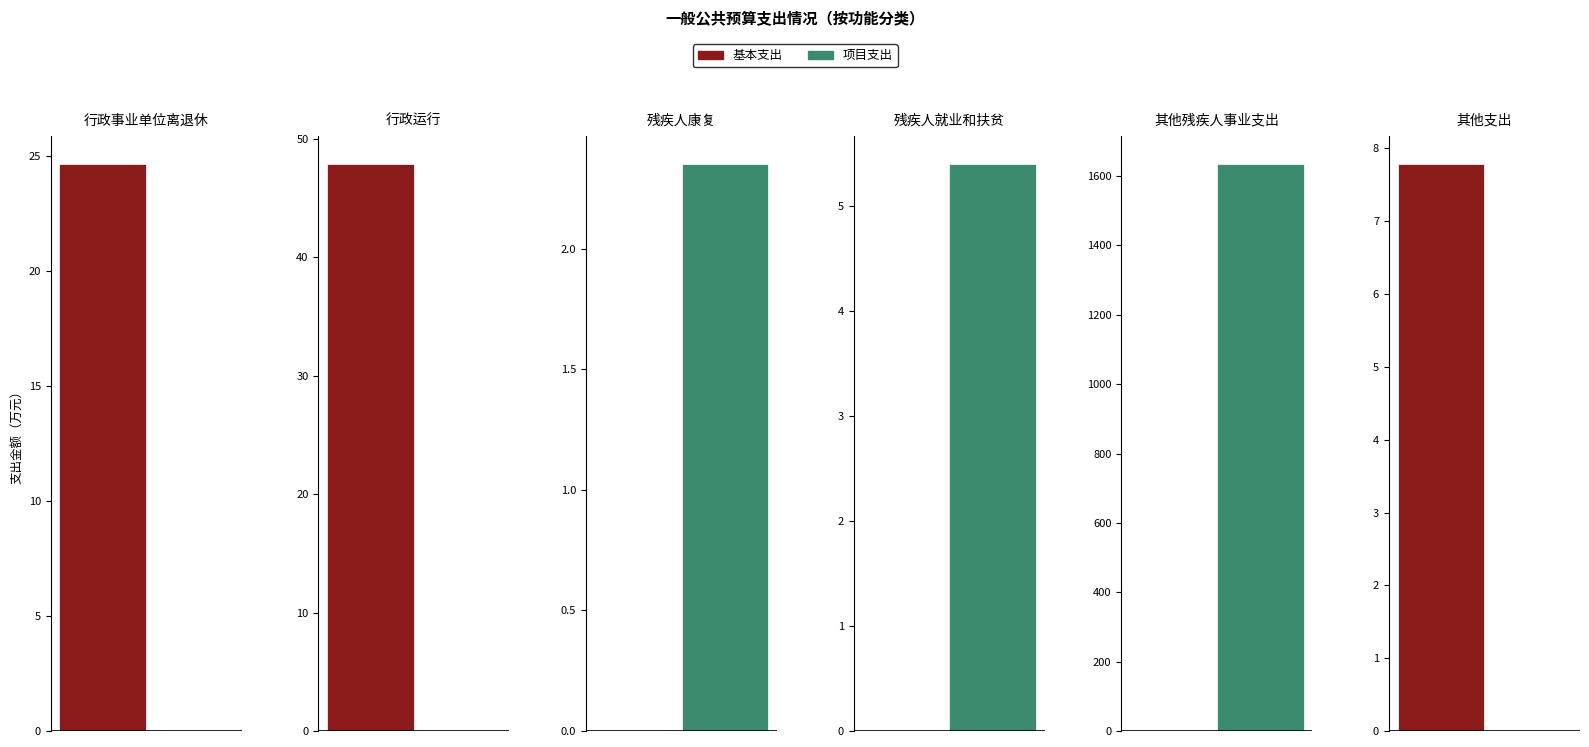

What is the label of the 4th bar from the right?

残疾人康复